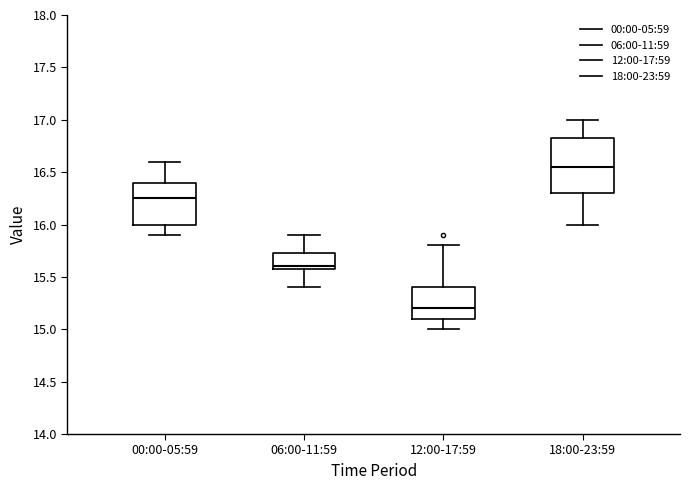

Reading left to right, read every box against the y-axis: the position of its median line, the range the box covers, and the ends of its whiskers. The values are not printed on the chart, so give them approximately, as read against the axis.

00:00-05:59: median 16.25, box 16.00 to 16.40, whiskers 15.90 to 16.60
06:00-11:59: median 15.60 (just above the box's lower edge), box 15.60 to 15.75, whiskers 15.40 to 15.90
12:00-17:59: median 15.20, box 15.10 to 15.40, whiskers 15.00 to 15.80
18:00-23:59: median 16.55, box 16.30 to 16.85, whiskers 16.00 to 17.00